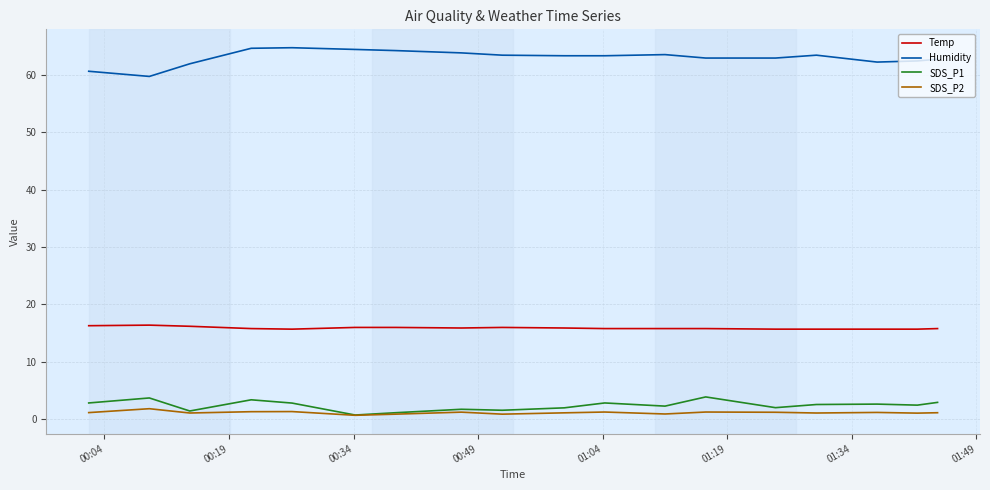

What is the greatest value displayed?

64.7